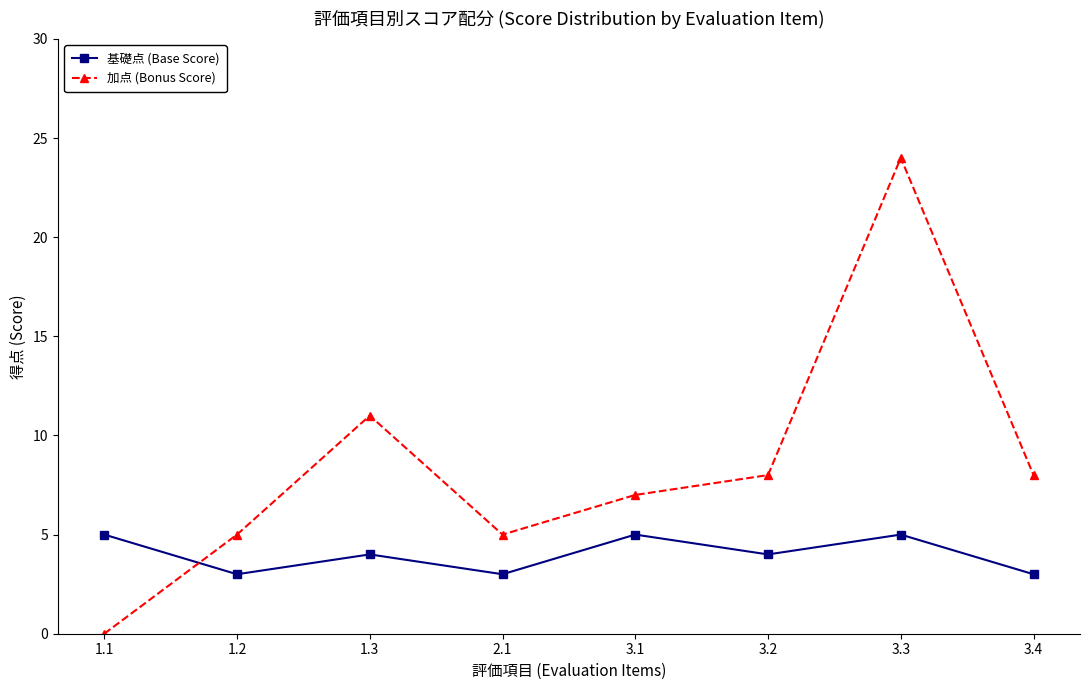

Which series changed the most between 1.2 and 3.3?

加点 (Bonus Score)